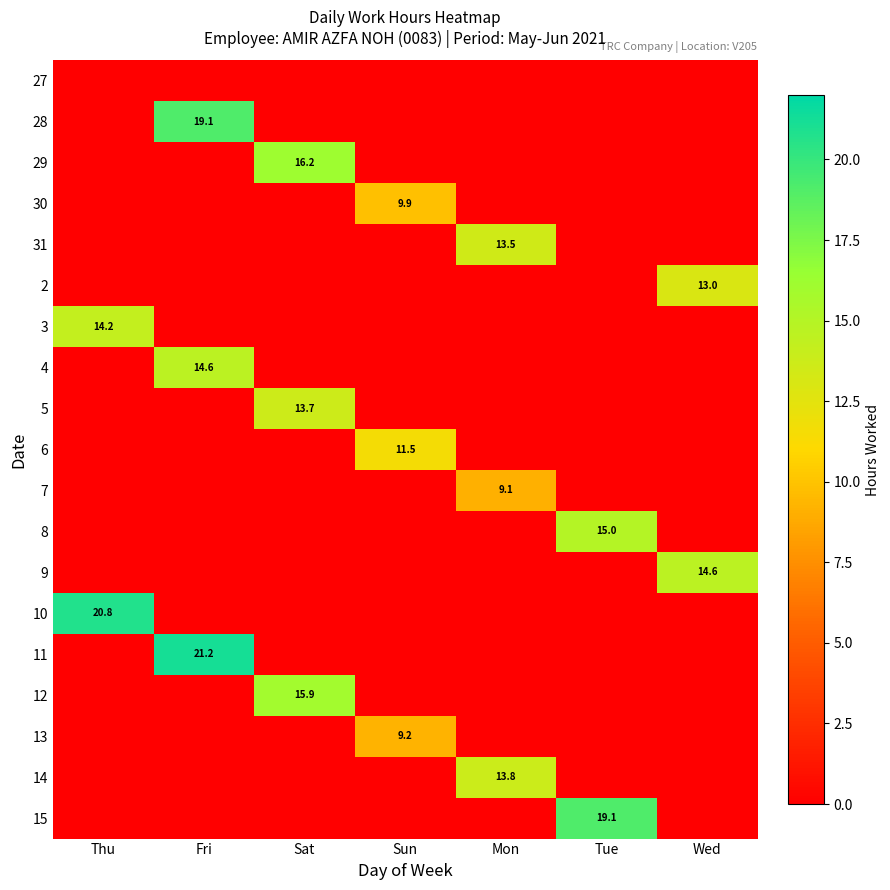

Is it true that 5 equals 24.4 at Sat?

False